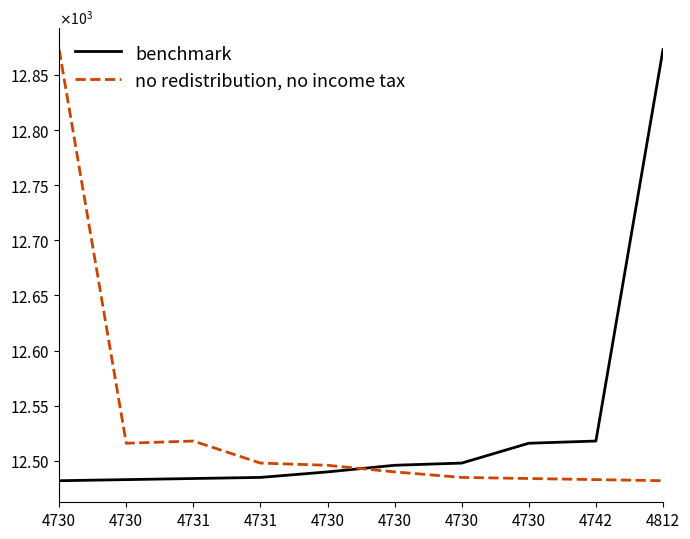

What are all the series names shown in the legend?

benchmark, no redistribution, no income tax